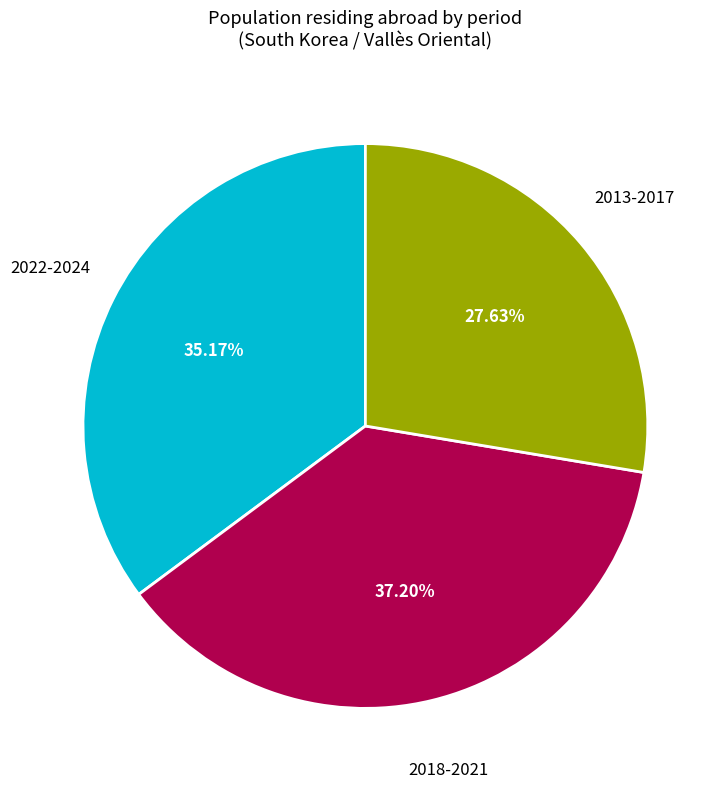

Does 2018-2021 represent more than half of the total?

No